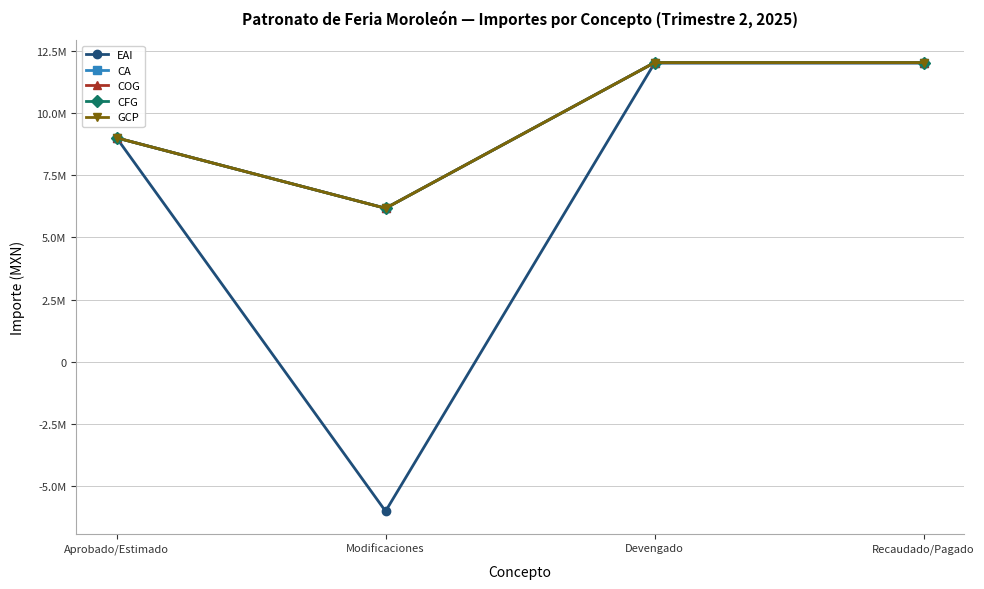

Does the chart have visible grid lines?

Yes